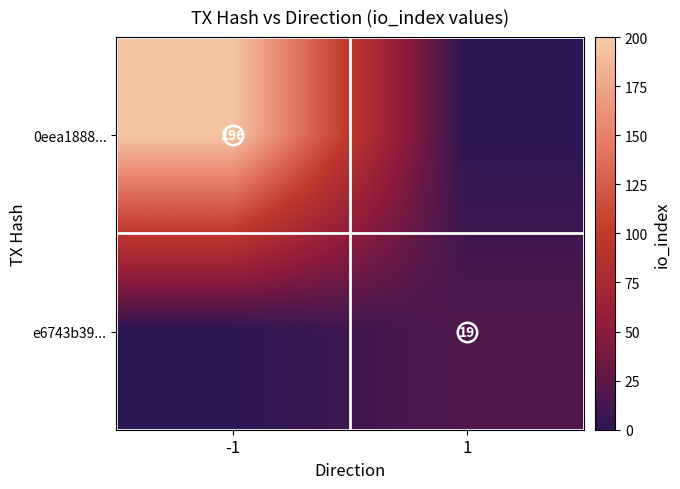

Which label corresponds to the smallest value in the chart?

1